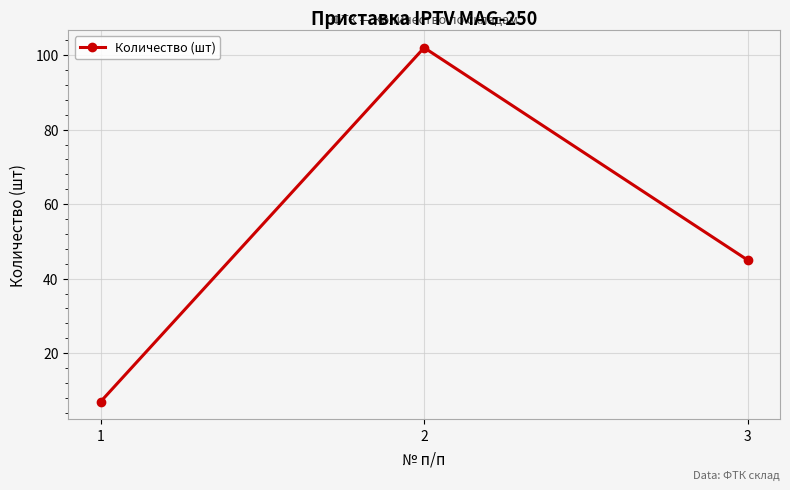

What is the sum of the values at 1 and 3?

52